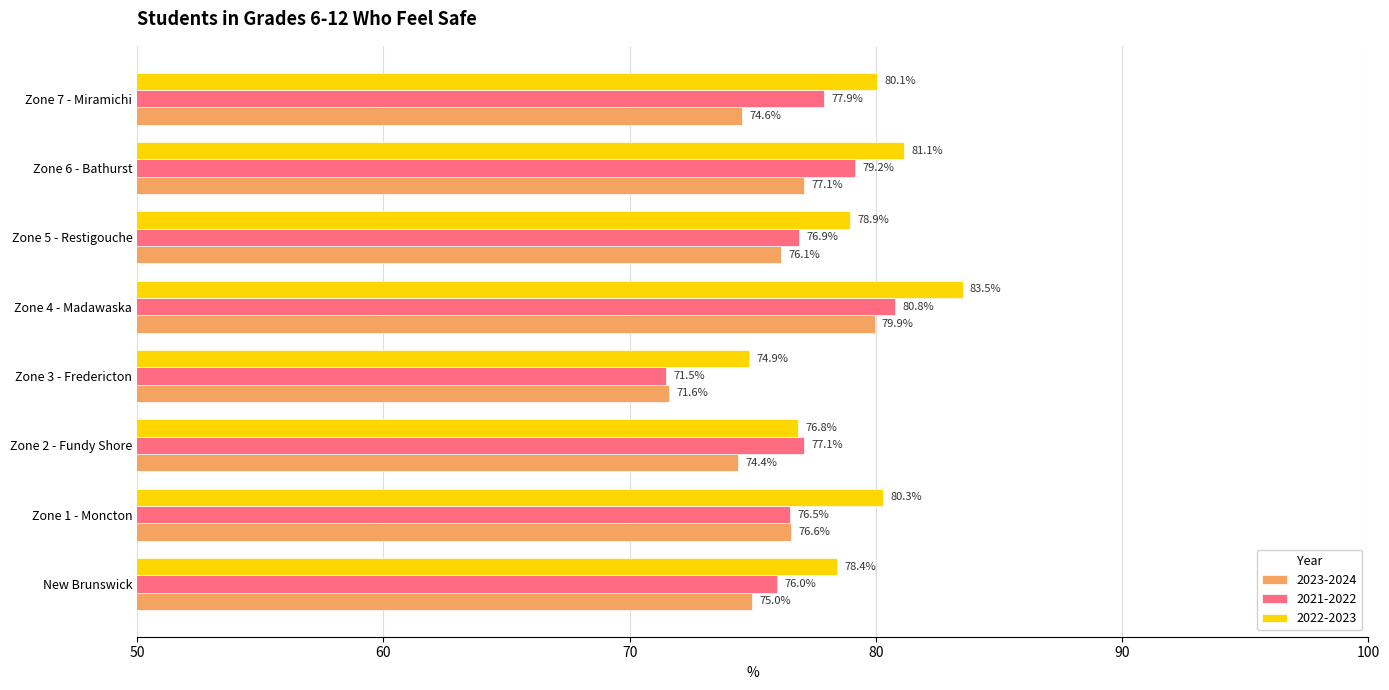

List the series in order of their overall mean, lowest first.

2023-2024, 2021-2022, 2022-2023